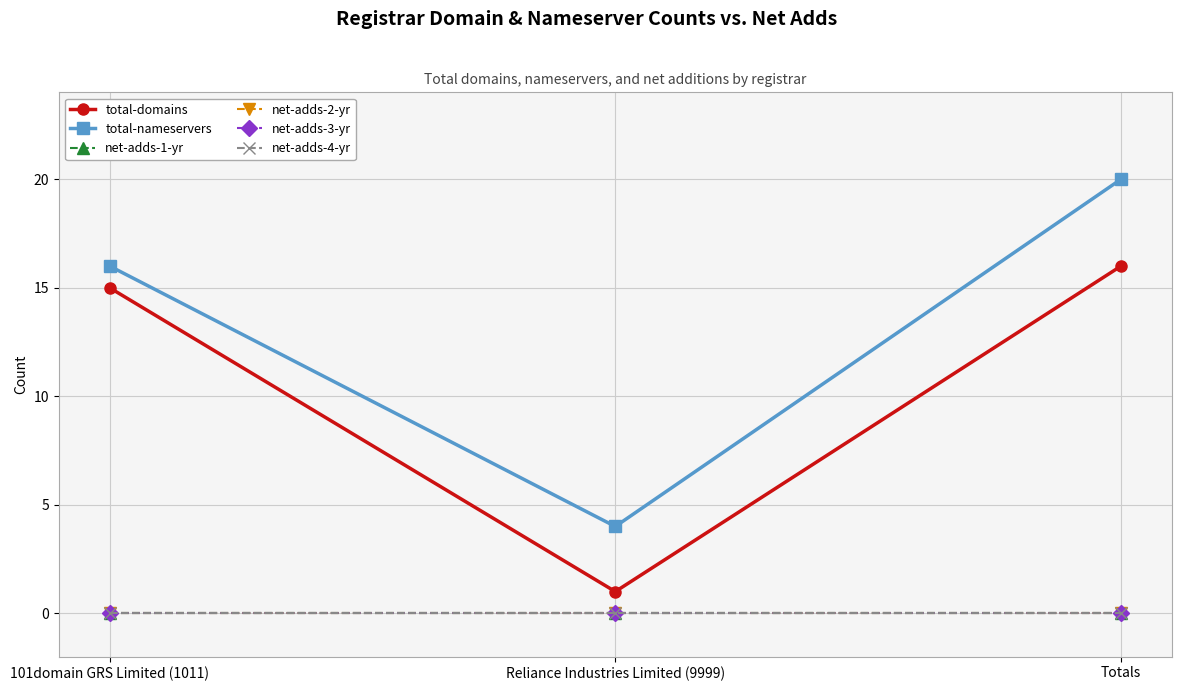

Does the chart have visible grid lines?

Yes